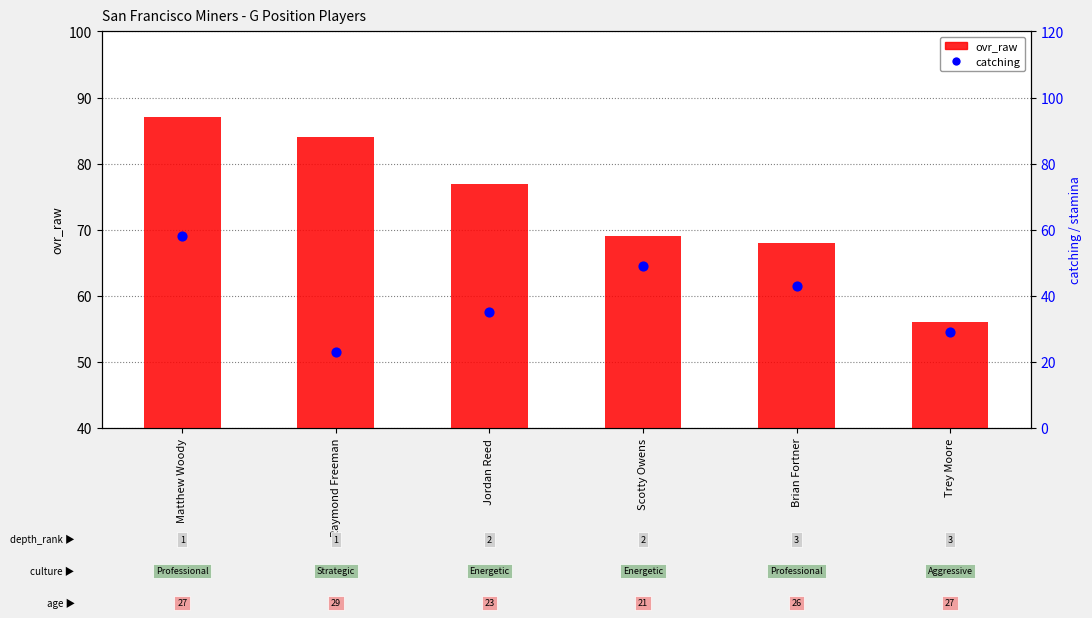

Is the value of catching at Scotty Owens greater than the value of ovr_raw at Matthew Woody?

Yes